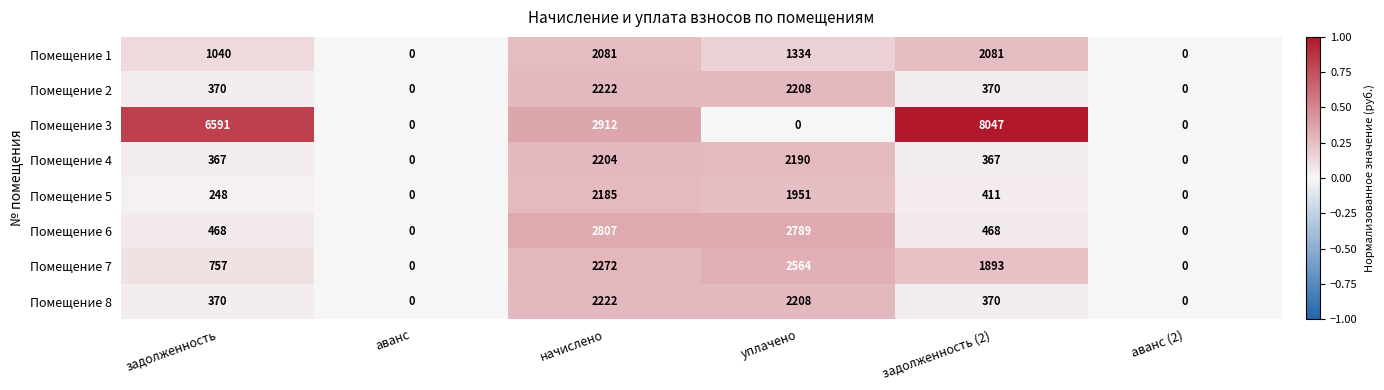

How many Помещение 3 values are between 0 and 6591?

5